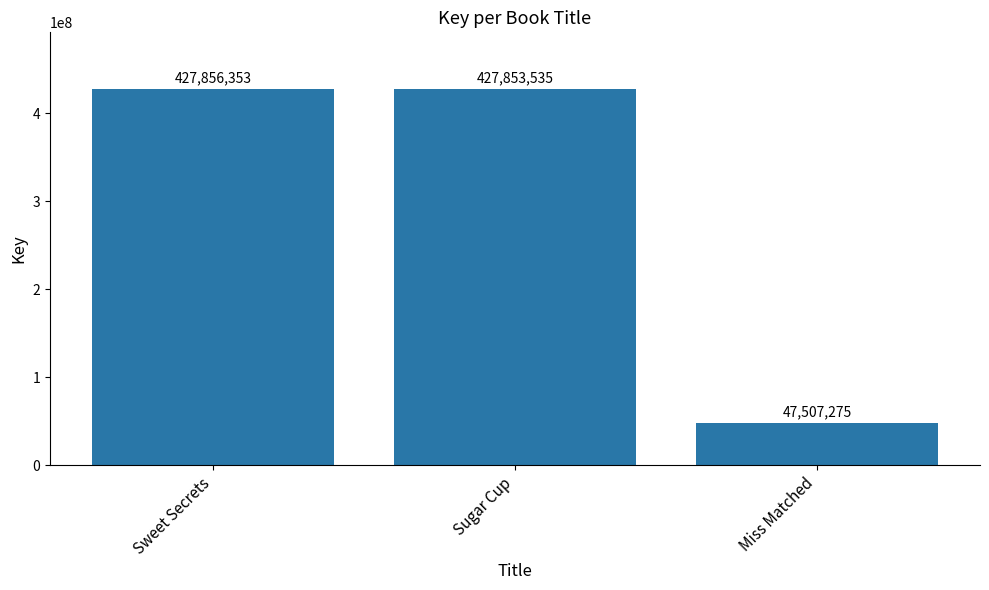

Does the chart contain stacked bars?

No